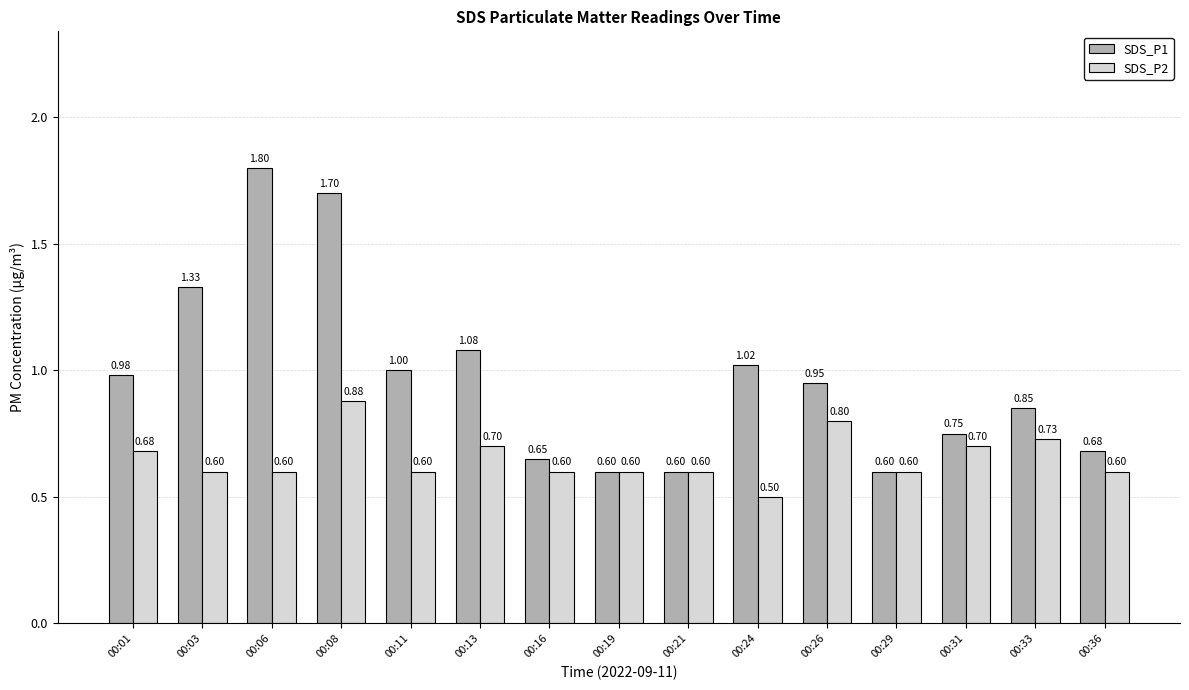

At which category is the sum across all series the highest?

00:08